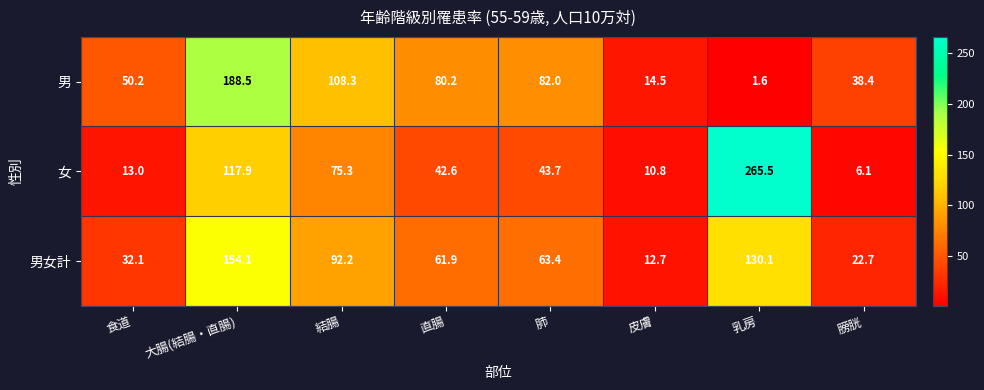

What is the highest value of the 女 series?

265.5